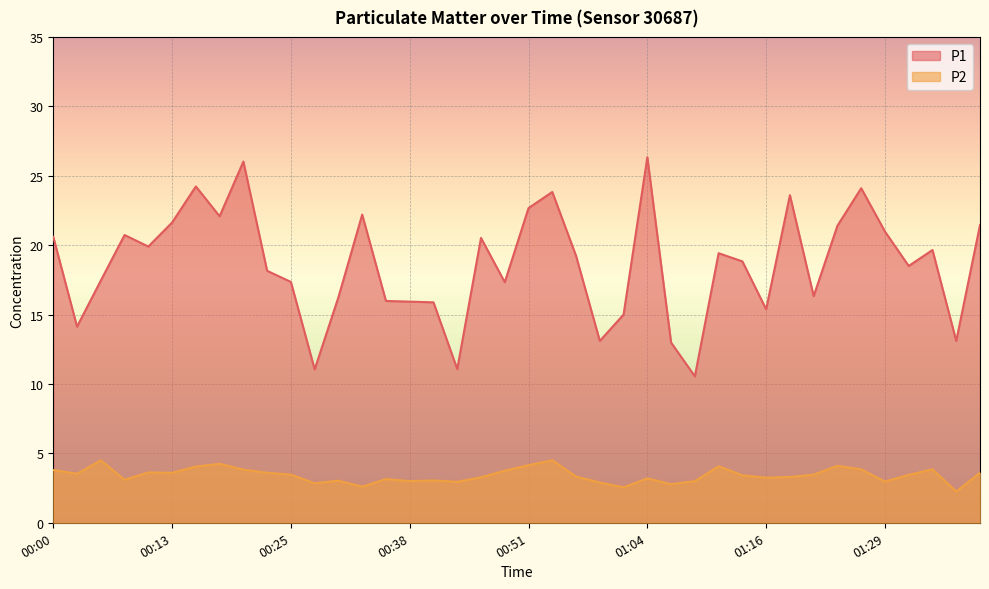

What is the difference between the maximum and minimum values in the P1 series?

15.8